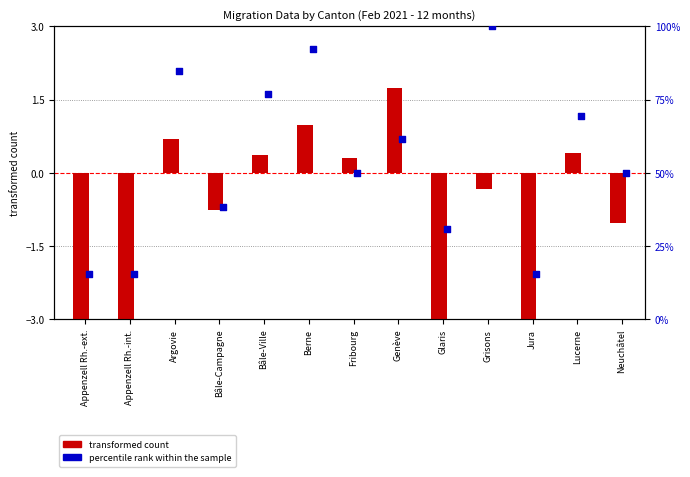

At which category is the sum across all series the highest?

Grisons